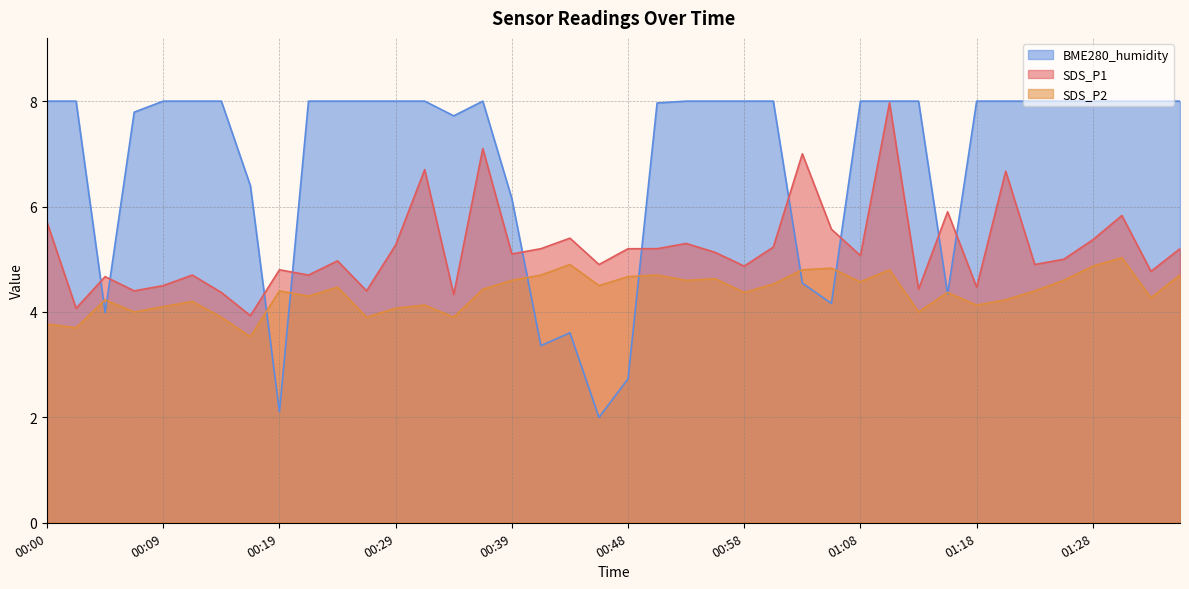

At which label is SDS_P1 closest to 5?

01:25